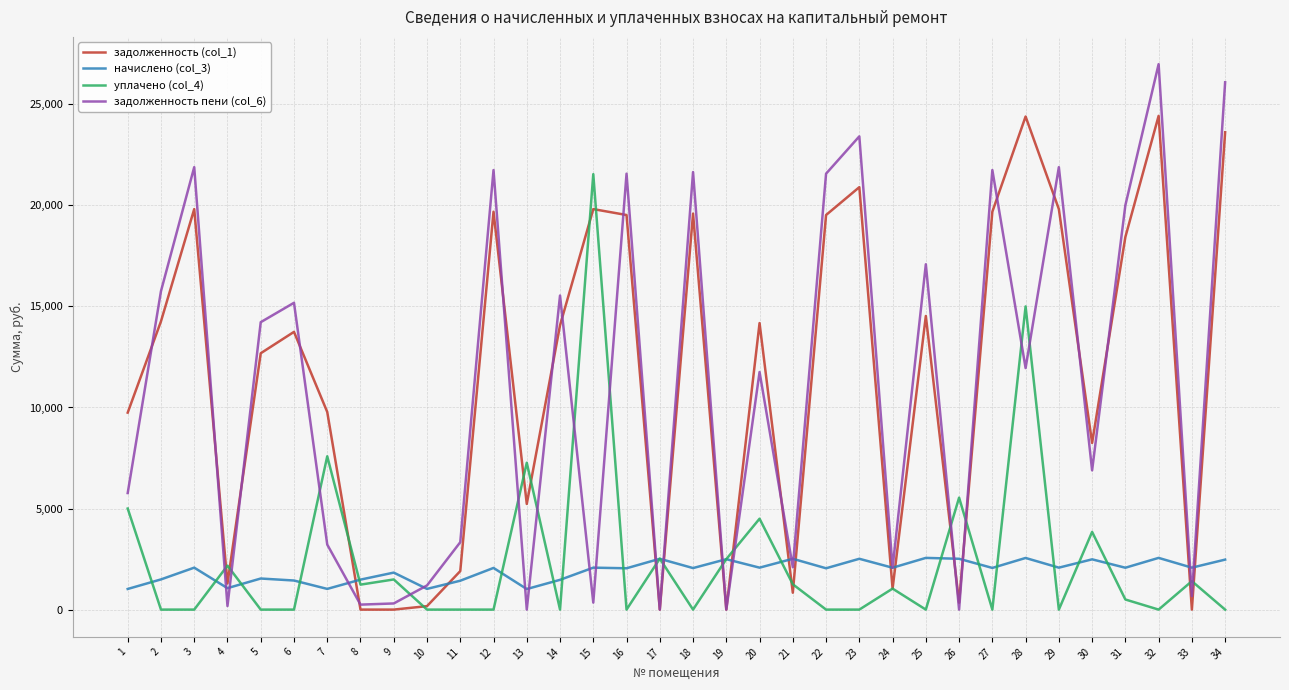

What is the difference between the maximum and minimum values in the задолженность (col_1) series?

24427.9